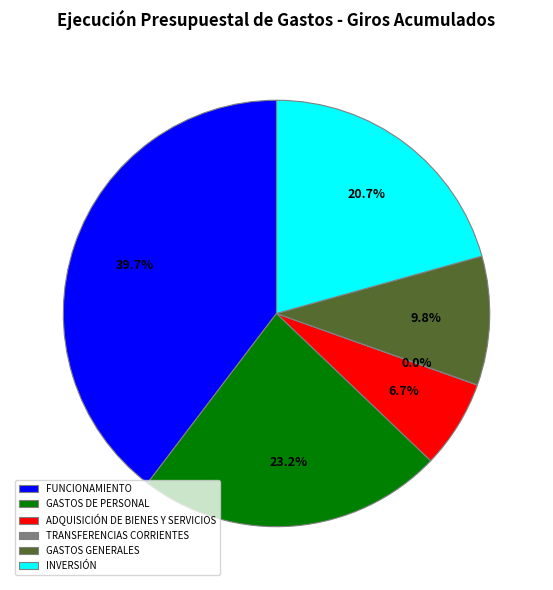

Which has a higher value, FUNCIONAMIENTO or ADQUISICIÓN DE BIENES Y SERVICIOS?

FUNCIONAMIENTO